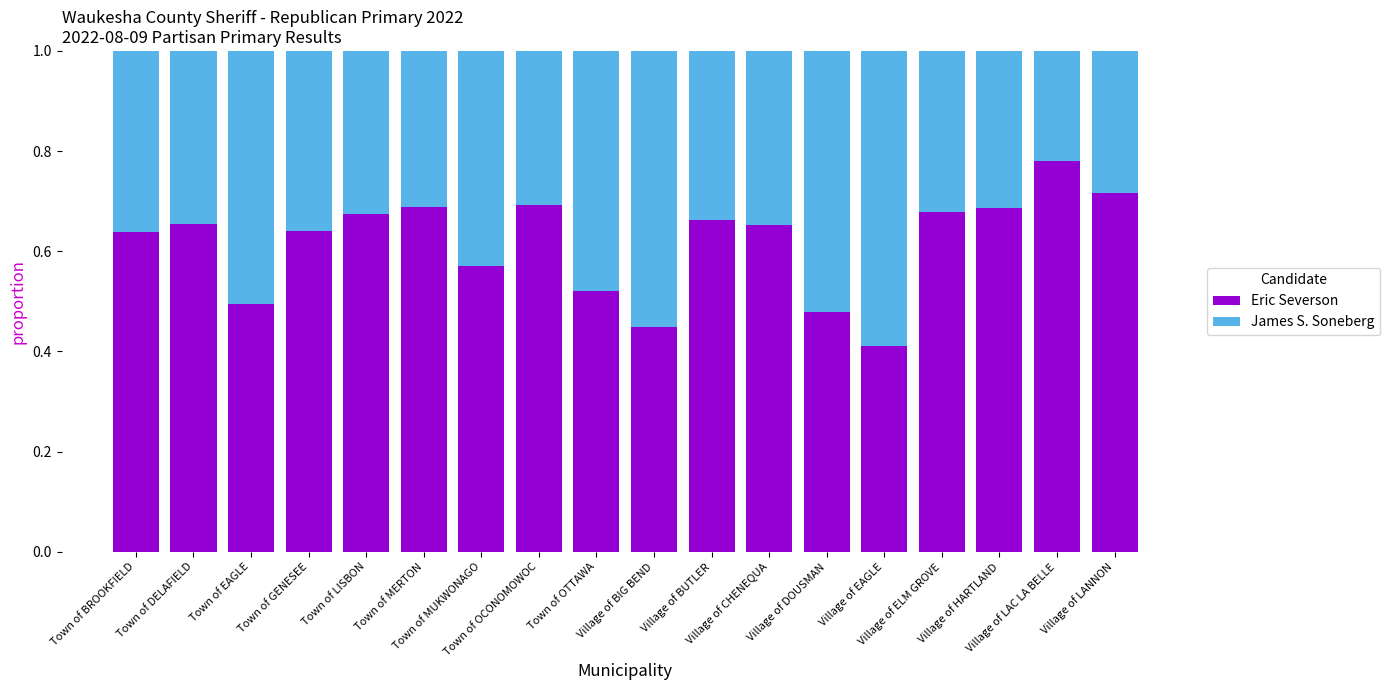

How many Eric Severson values are between 0 and 1?

18